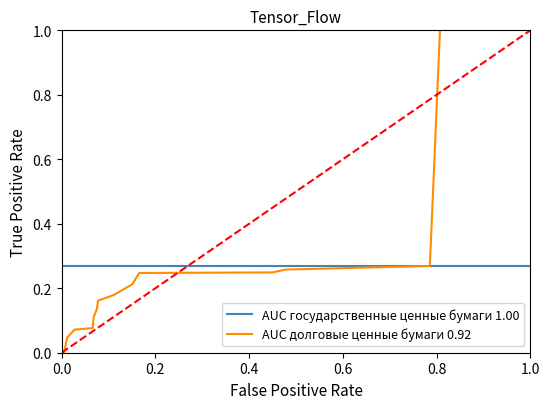

True or false: AUC долговые ценные бумаги 0.92 and AUC государственные ценные бумаги 1.00 intersect in this chart.

True